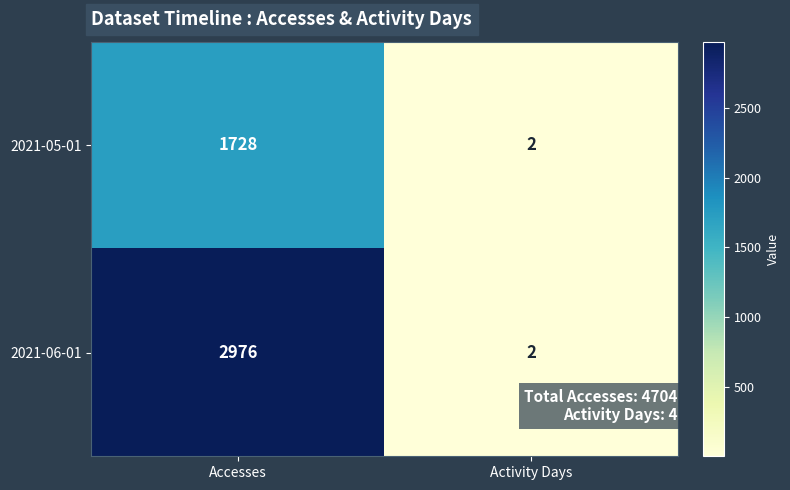

At which category does the chart reach its minimum across all series?

Activity Days